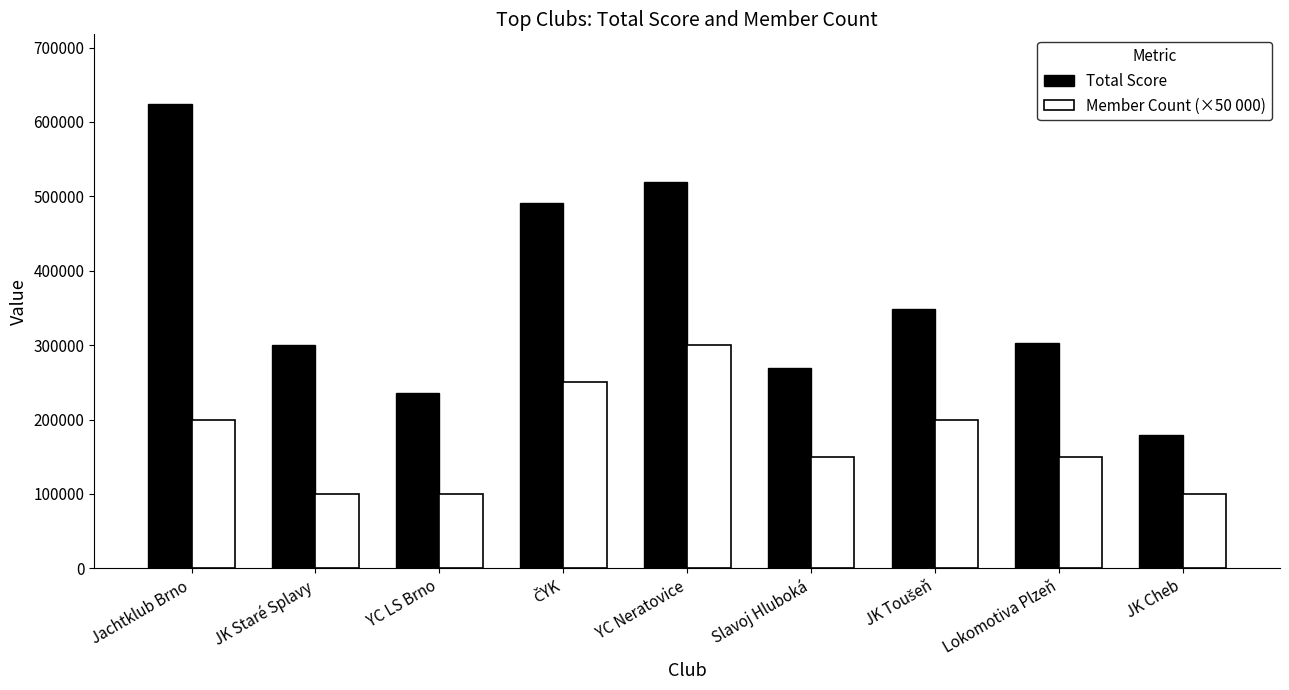

What is the sum of all Total Score values?

3270482